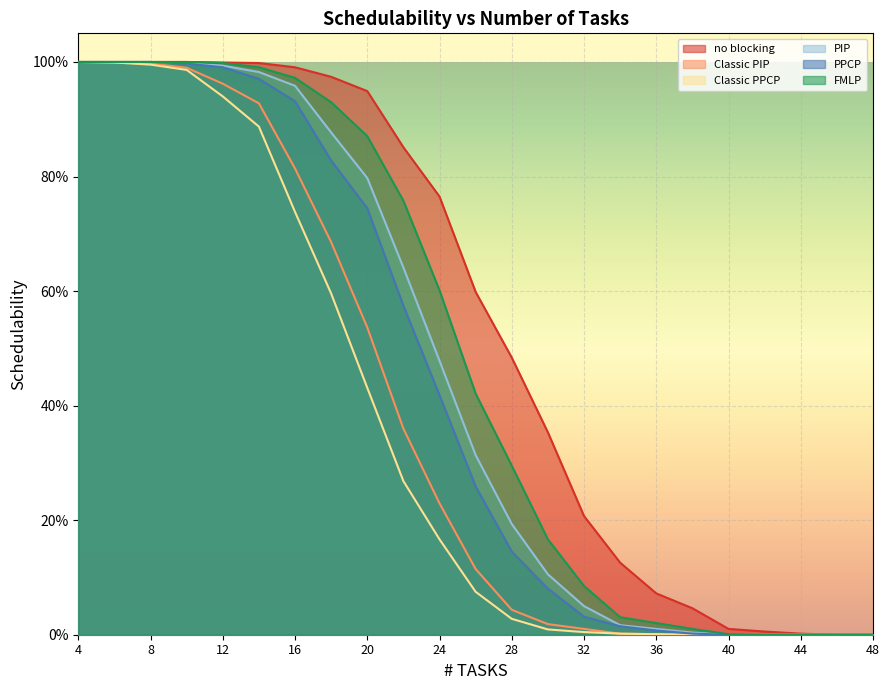

How many data points in PIP are above 0?

18